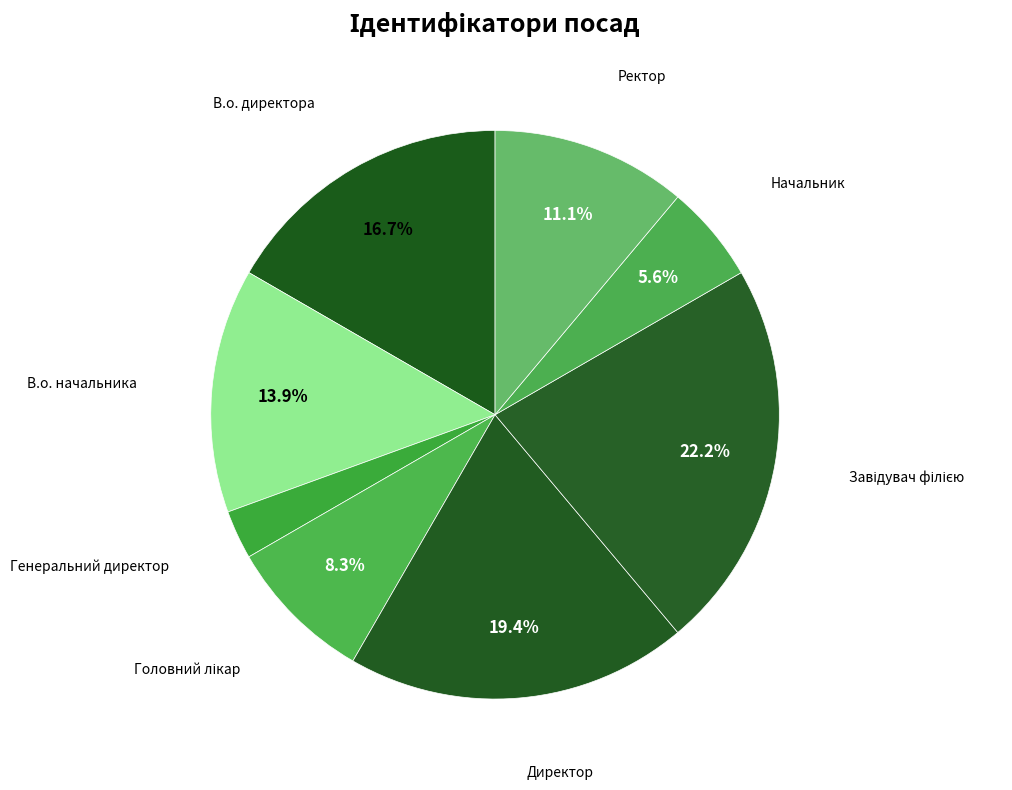

Count the number of slices in the pie.

8